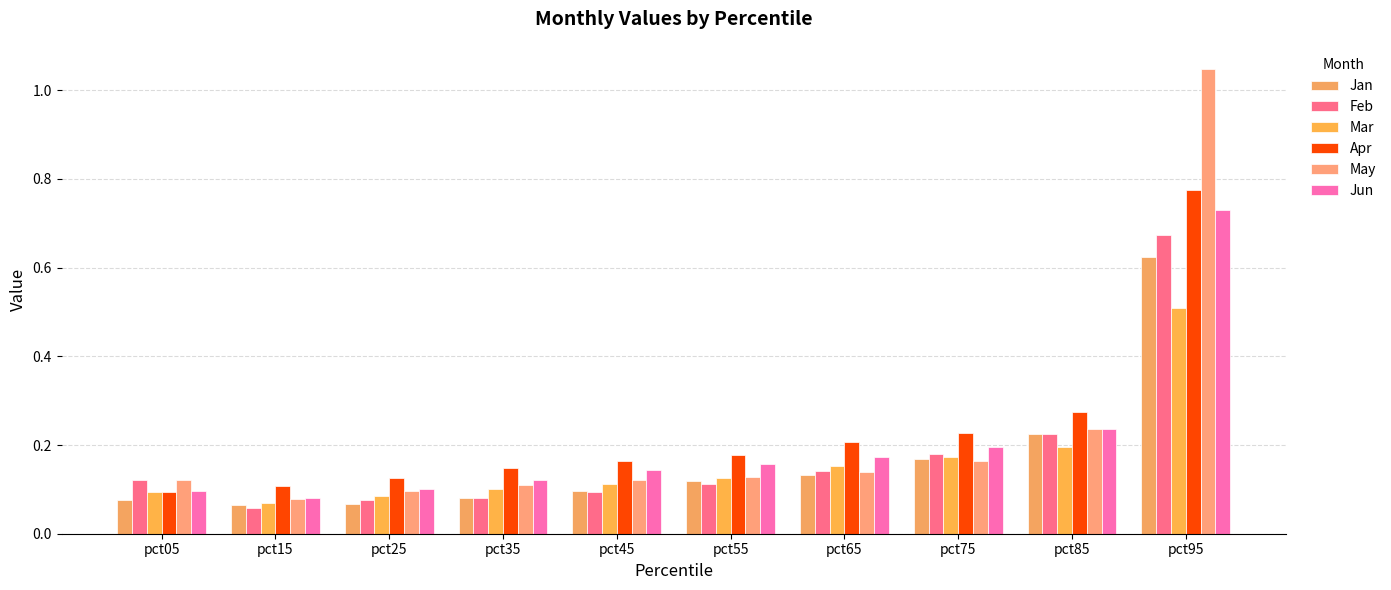

At how many categories does at least one series exceed 0?

10